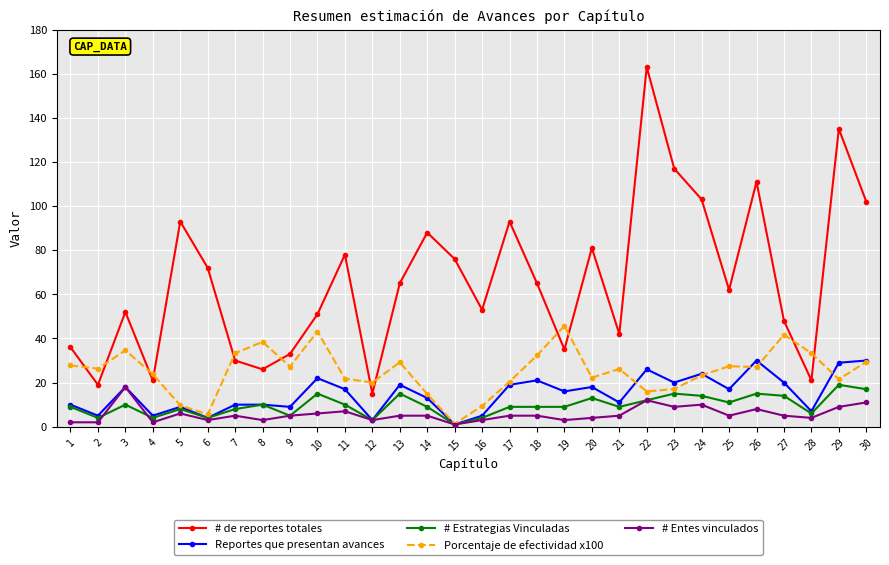

At which label does # de reportes totales first exceed 65?

5